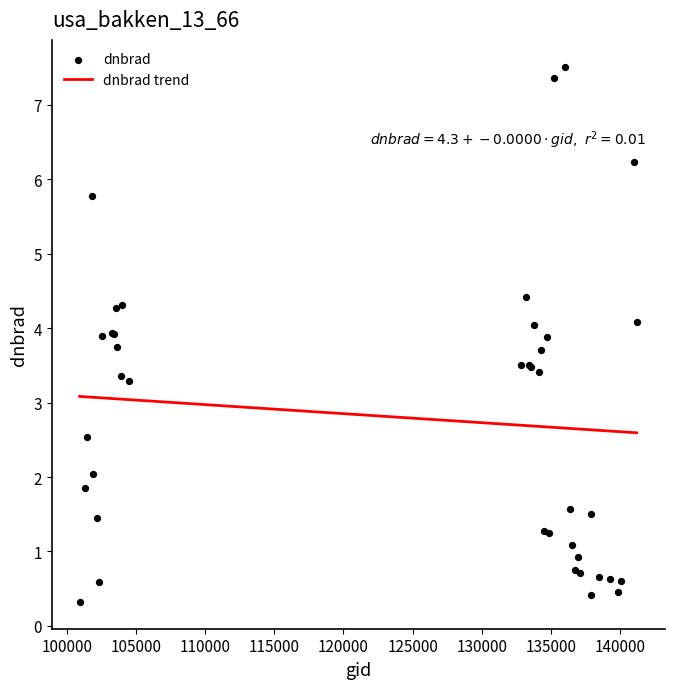

Which series reaches the maximum Y coordinate?

dnbrad